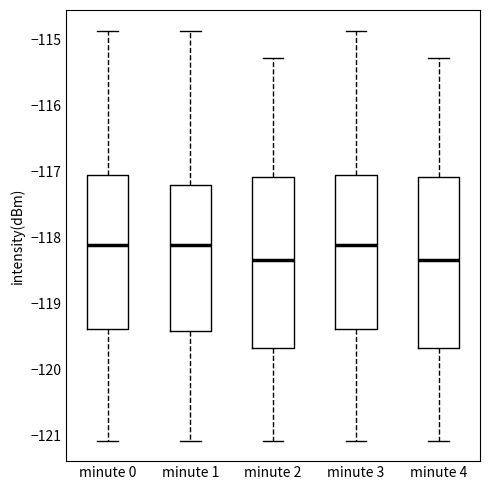

Where does the upper whisker of the box for minute 3 end on the y-axis? The values are not printed on the chart, so give them approximately, as read against the axis.

-114.9